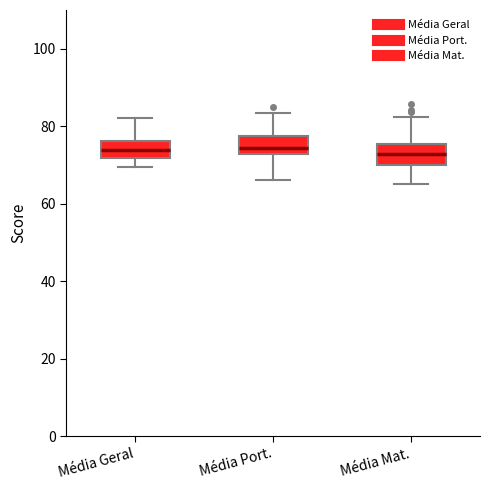

Reading left to right, read every box against the y-axis: the position of its median line, the range the box covers, and the ends of its whiskers. The values are not printed on the chart, so give them approximately, as read against the axis.

Média Geral: median 74, box 72 to 76, whiskers 70 to 82
Média Port.: median 74, box 72 to 78, whiskers 66 to 84
Média Mat.: median 72, box 70 to 76, whiskers 66 to 82